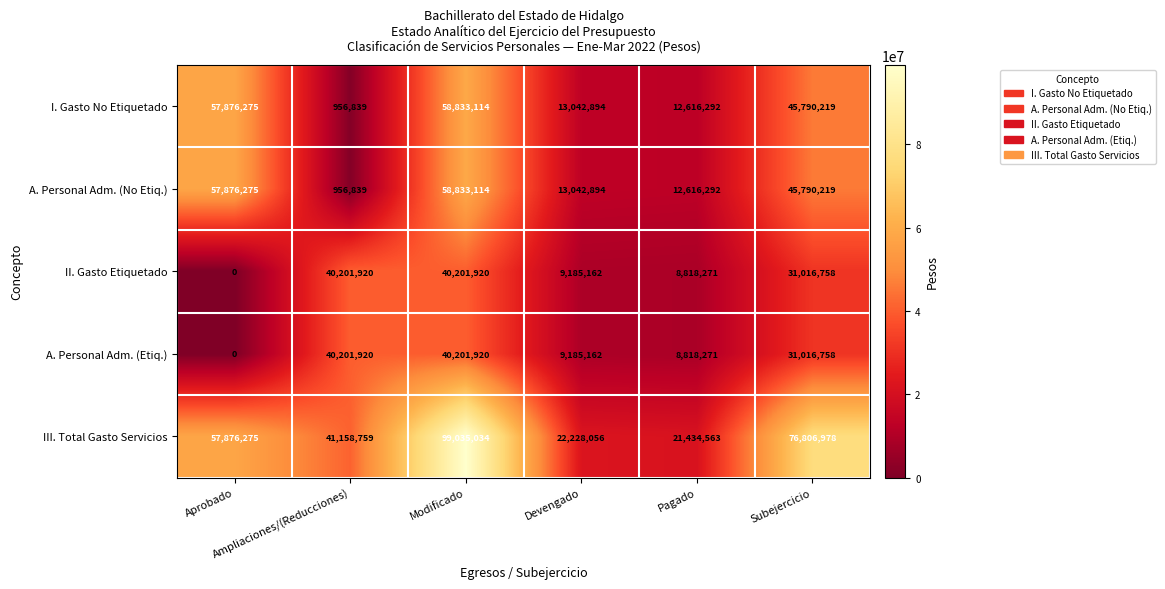

What is the sum of all A. Personal Adm. (No Etiq.) values?

189115633